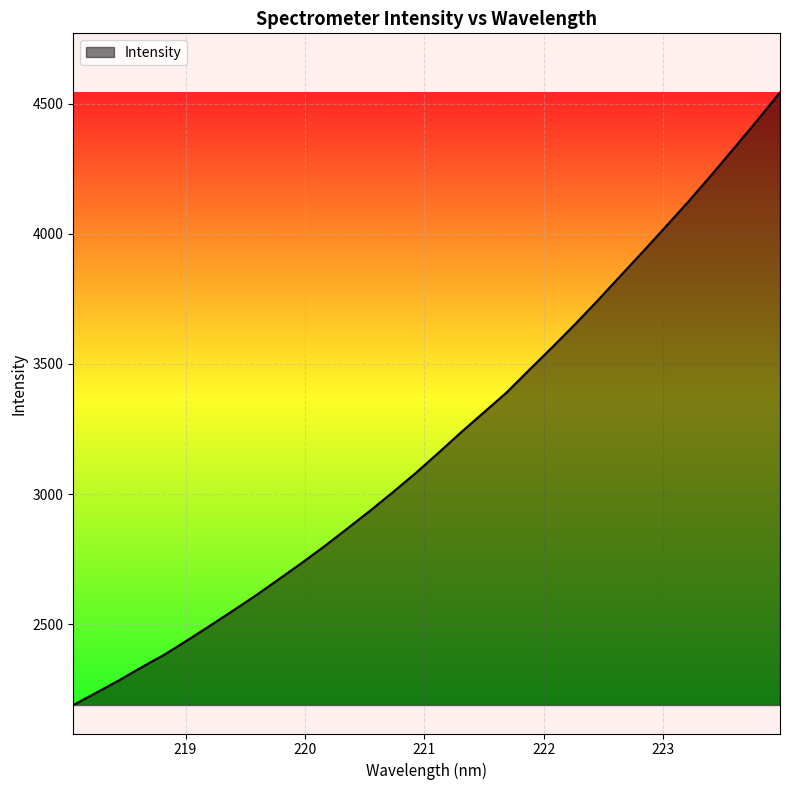

What is the minimum value shown in the chart?

2188.8